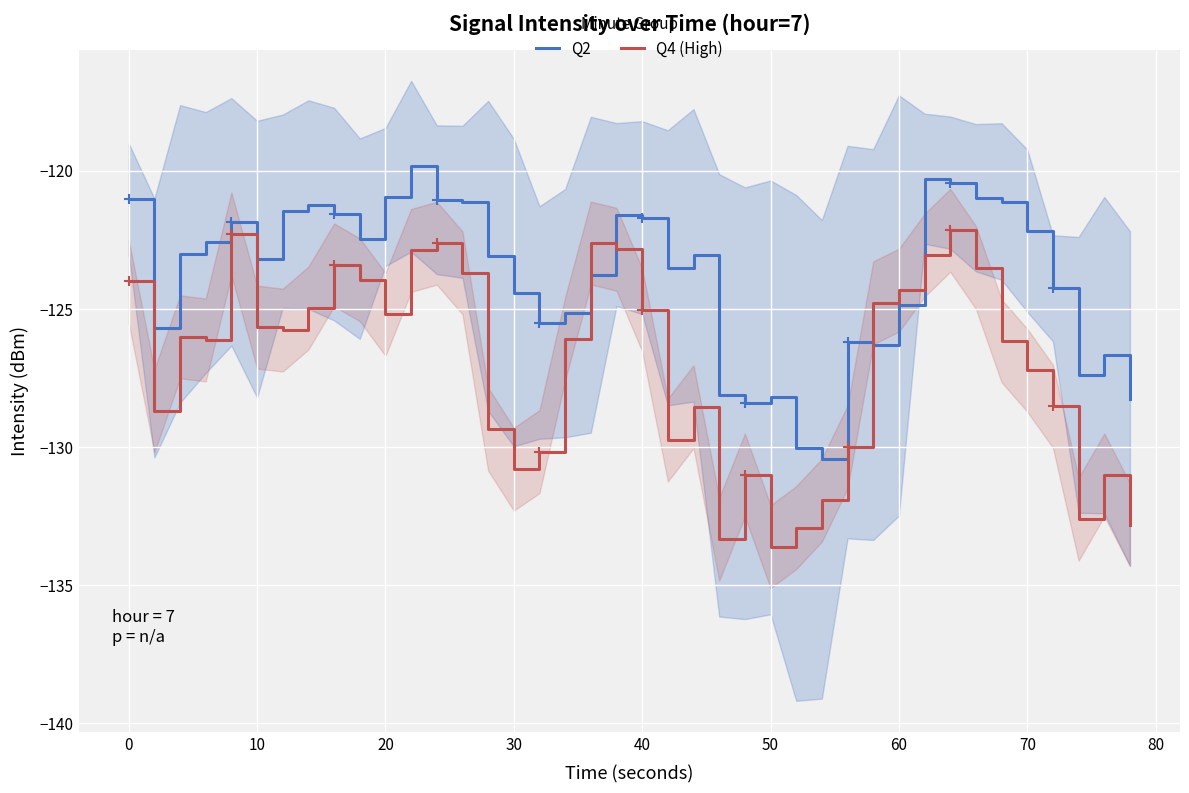

Which series reaches the maximum Y coordinate?

Q2